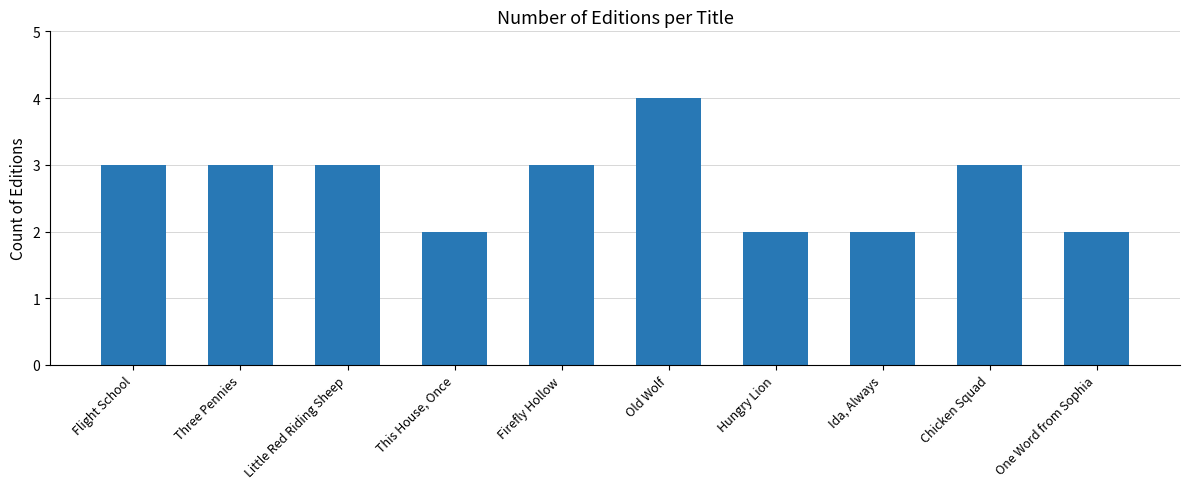

What is the change in value from Three Pennies to Old Wolf?

+1